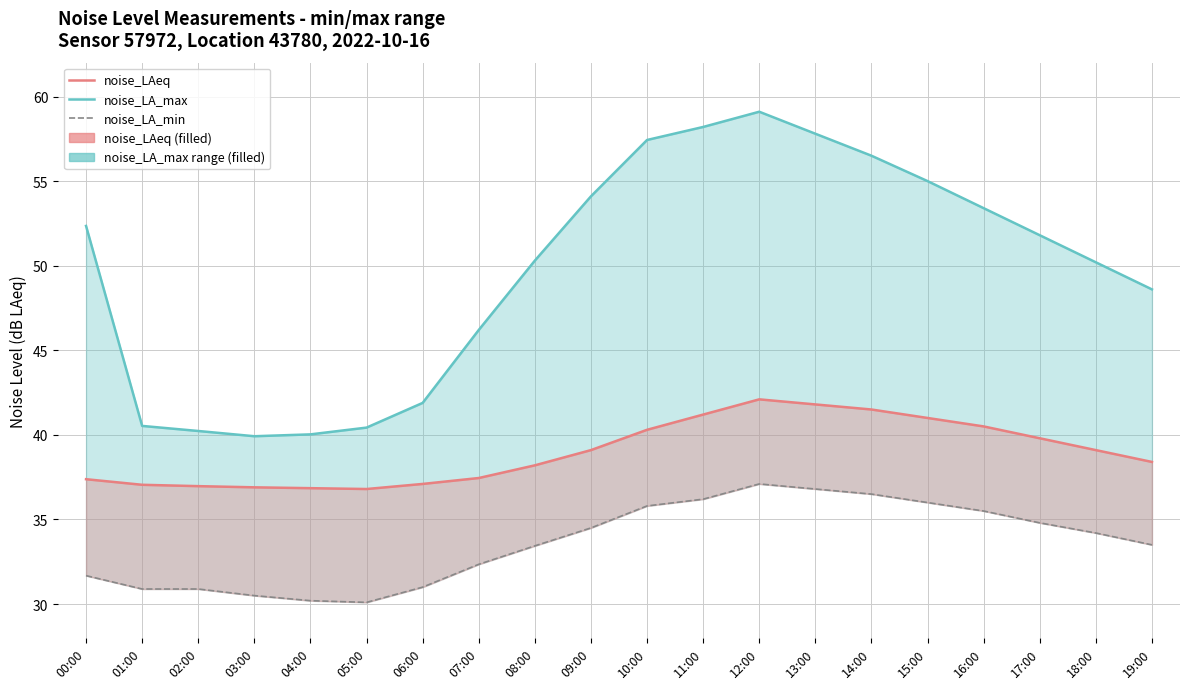

Reading left to right, extract all data points from this chart.

noise_LAeq: 00:00=37.4	01:00=37.0	02:00=37.0	03:00=36.9	04:00=36.9	05:00=36.8	06:00=37.1	07:00=37.5	08:00=38.2	09:00=39.1	10:00=40.3	11:00=41.2	12:00=42.1	13:00=41.8	14:00=41.5	15:00=41.0	16:00=40.5	17:00=39.8	18:00=39.1	19:00=38.4
noise_LA_max: 00:00=52.4	01:00=40.5	02:00=40.2	03:00=39.9	04:00=40.0	05:00=40.4	06:00=41.9	07:00=46.2	08:00=50.3	09:00=54.1	10:00=57.4	11:00=58.2	12:00=59.1	13:00=57.8	14:00=56.5	15:00=55.0	16:00=53.4	17:00=51.8	18:00=50.2	19:00=48.6
noise_LA_min: 00:00=31.7	01:00=30.9	02:00=30.9	03:00=30.5	04:00=30.2	05:00=30.1	06:00=31.0	07:00=32.4	08:00=33.4	09:00=34.5	10:00=35.8	11:00=36.2	12:00=37.1	13:00=36.8	14:00=36.5	15:00=36.0	16:00=35.5	17:00=34.8	18:00=34.2	19:00=33.5